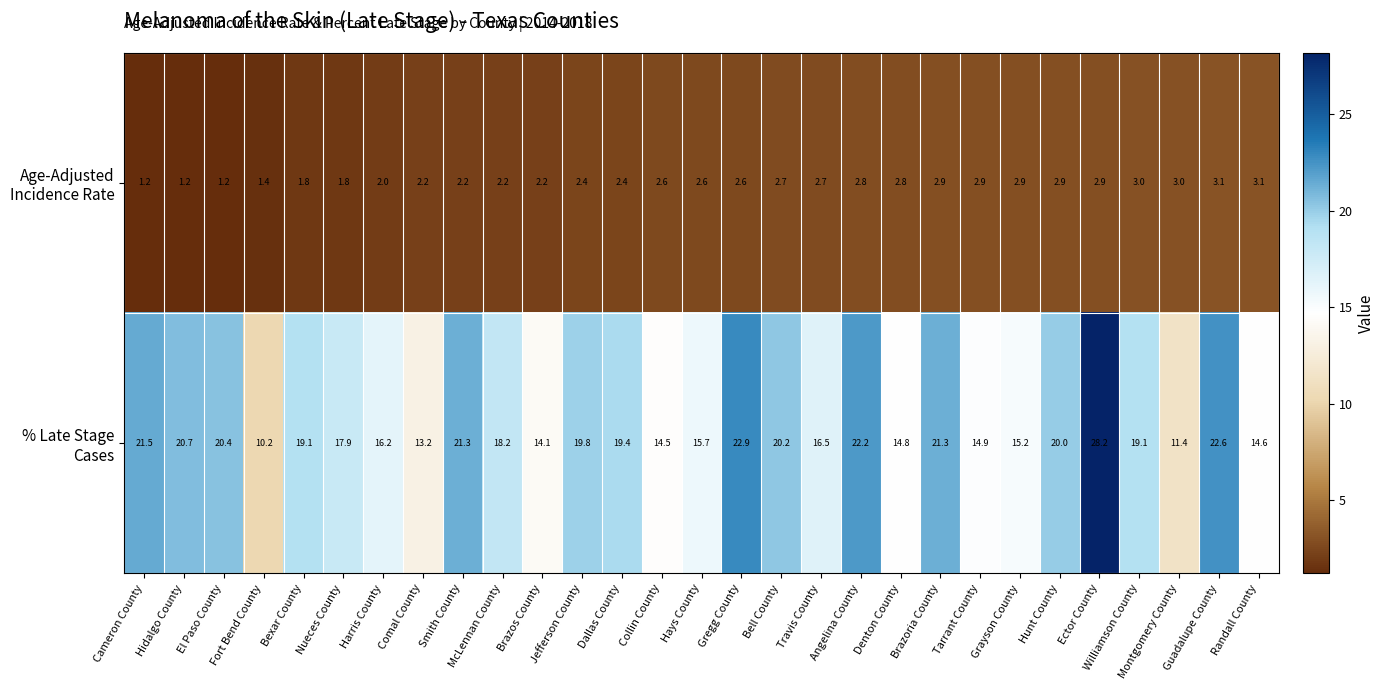

At which category does the chart reach its peak across all series?

Ector County